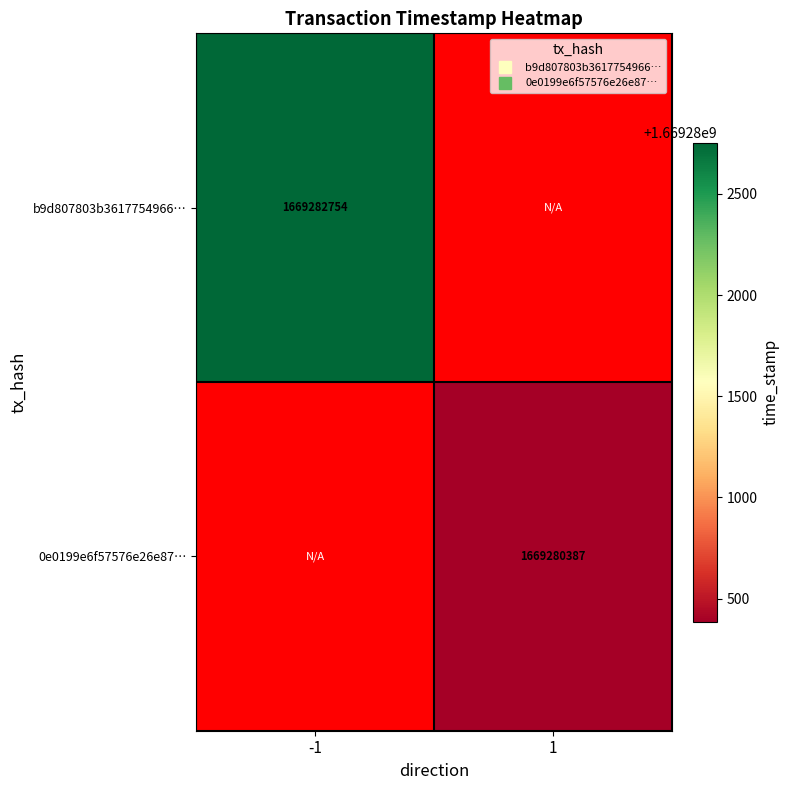

The value of b9d807803b3617754966… at 1 is 851871048. True or false?

False